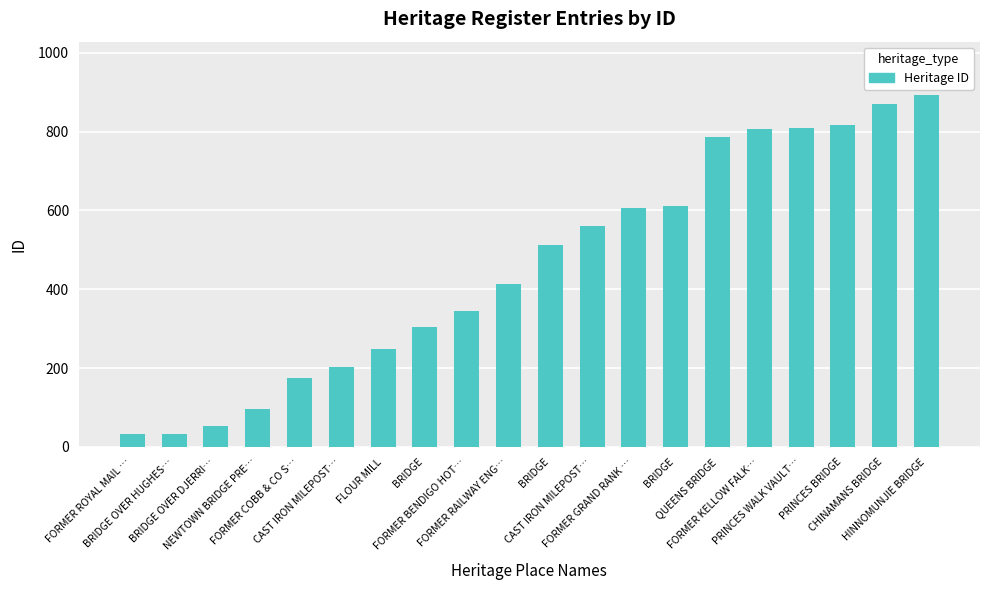

At which category does the chart reach its minimum across all series?

FORMER ROYAL MAIL …